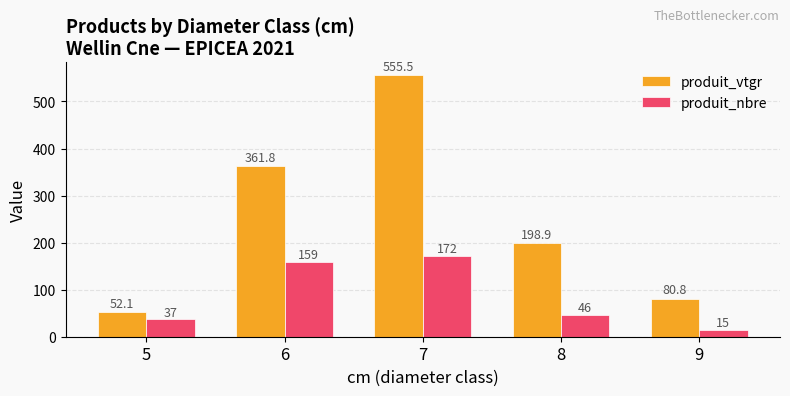

At which label is produit_vtgr closest to 303?

6